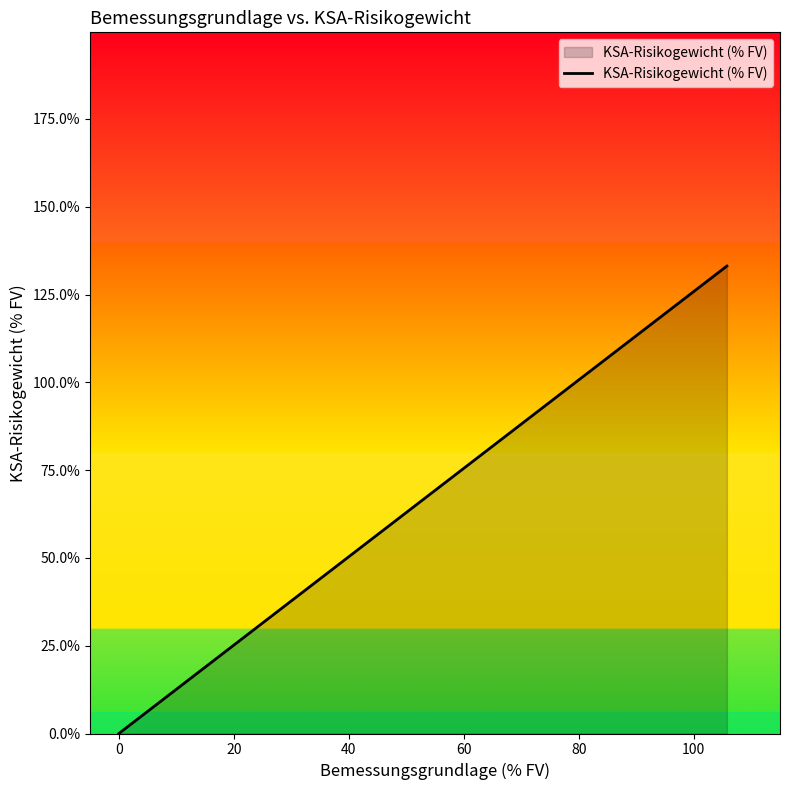

Count the number of data series in this chart.

1